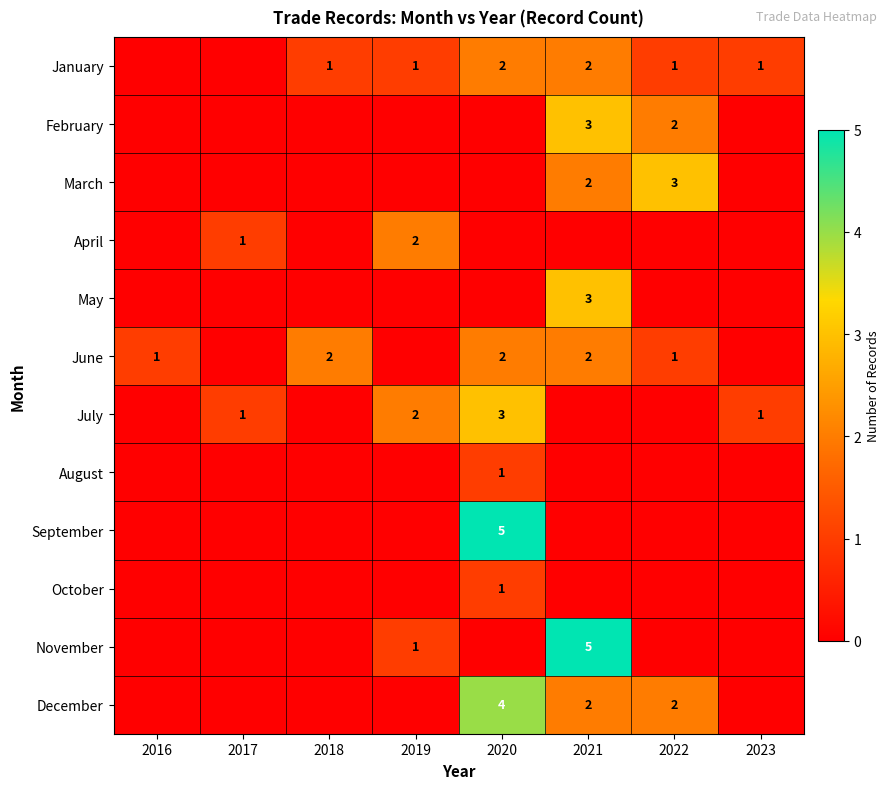

True or false: January has a value of 1 at 2021.

False